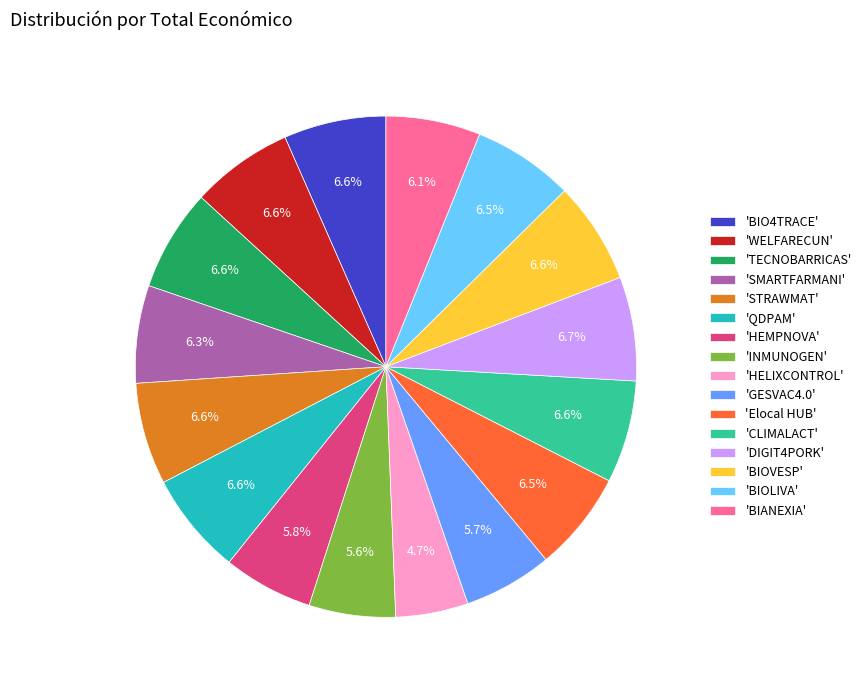

What percentage do 'DIGIT4PORK' and 'Elocal HUB' together represent?

13.2%